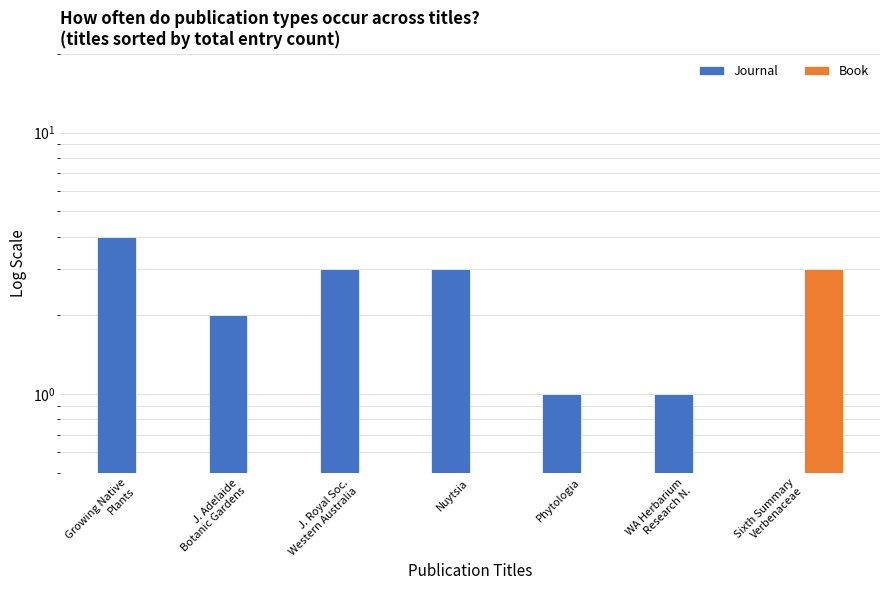

Where does the Journal series first go above 2?

Growing Native
Plants